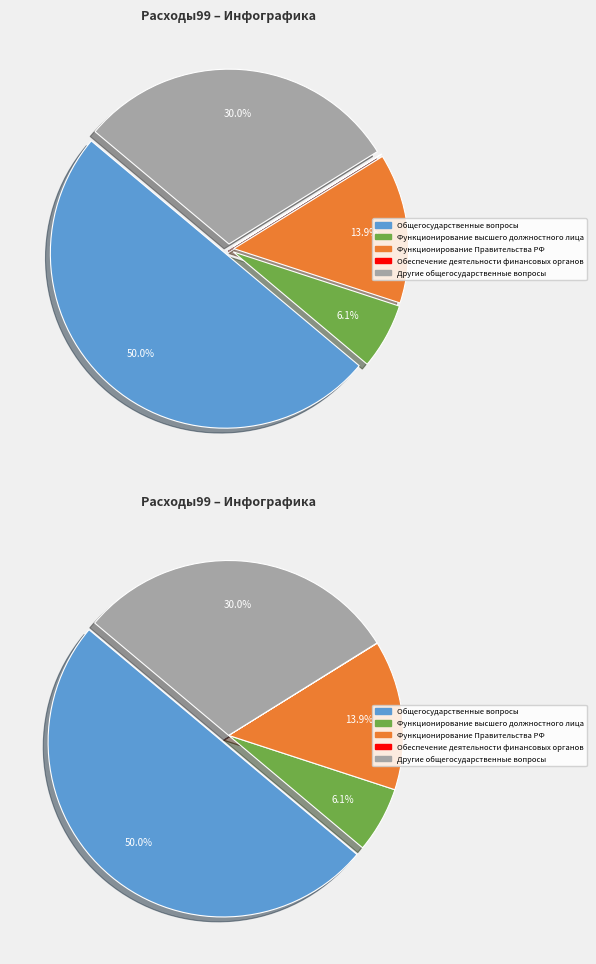

Which category has the biggest portion of the pie?

Общегосударственные вопросы